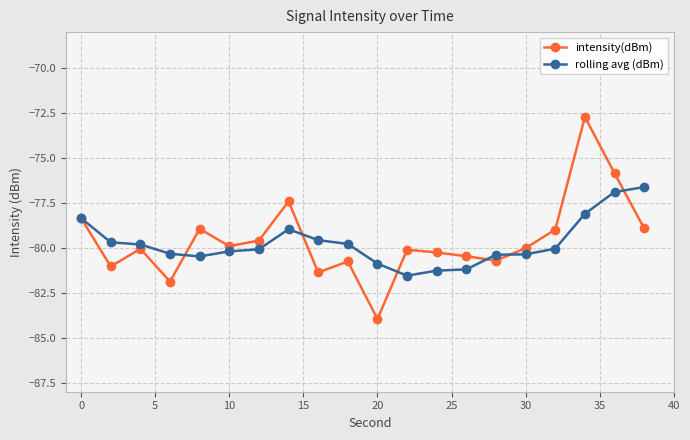

What is the maximum value shown in the chart?

-72.7